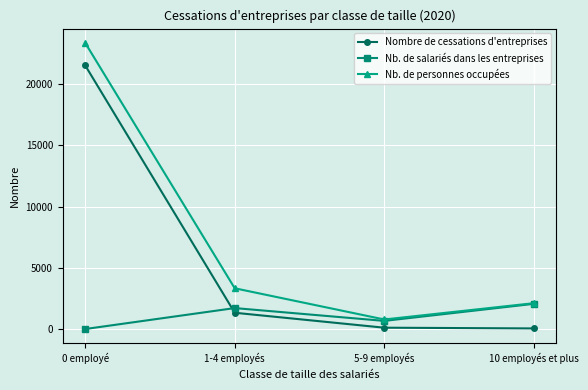

True or false: Nb. de personnes occupées and Nombre de cessations d'entreprises intersect in this chart.

False